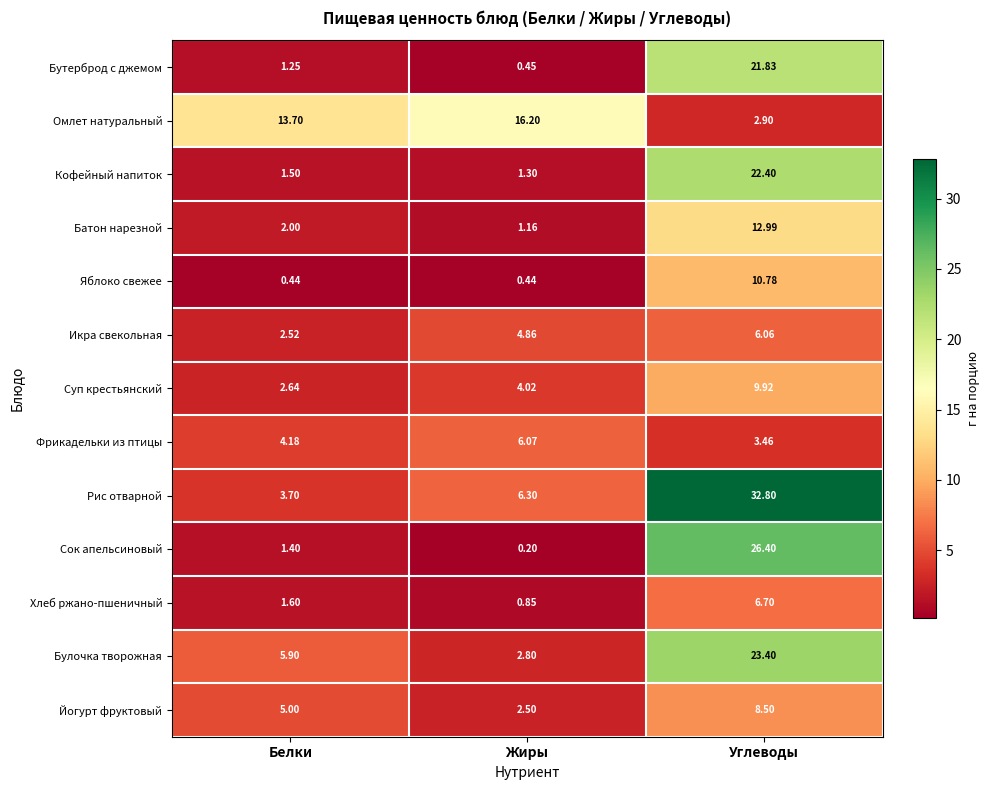

At which category is the sum across all series the highest?

Углеводы